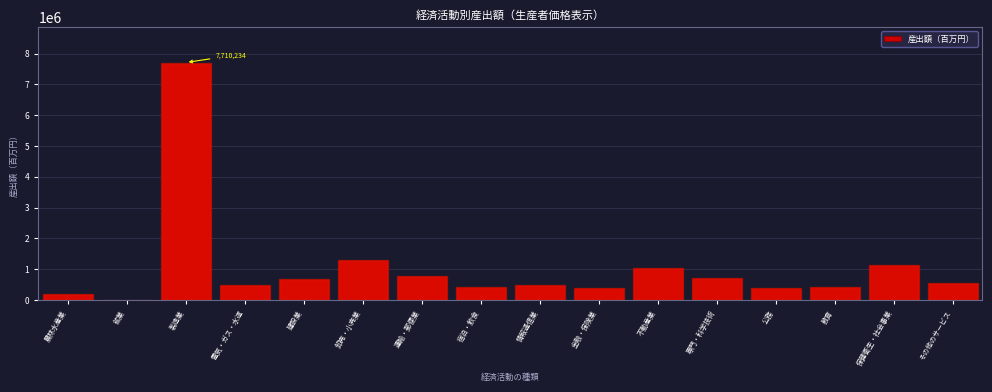

Is it true that the value at 不動産業 is 1031550?

True